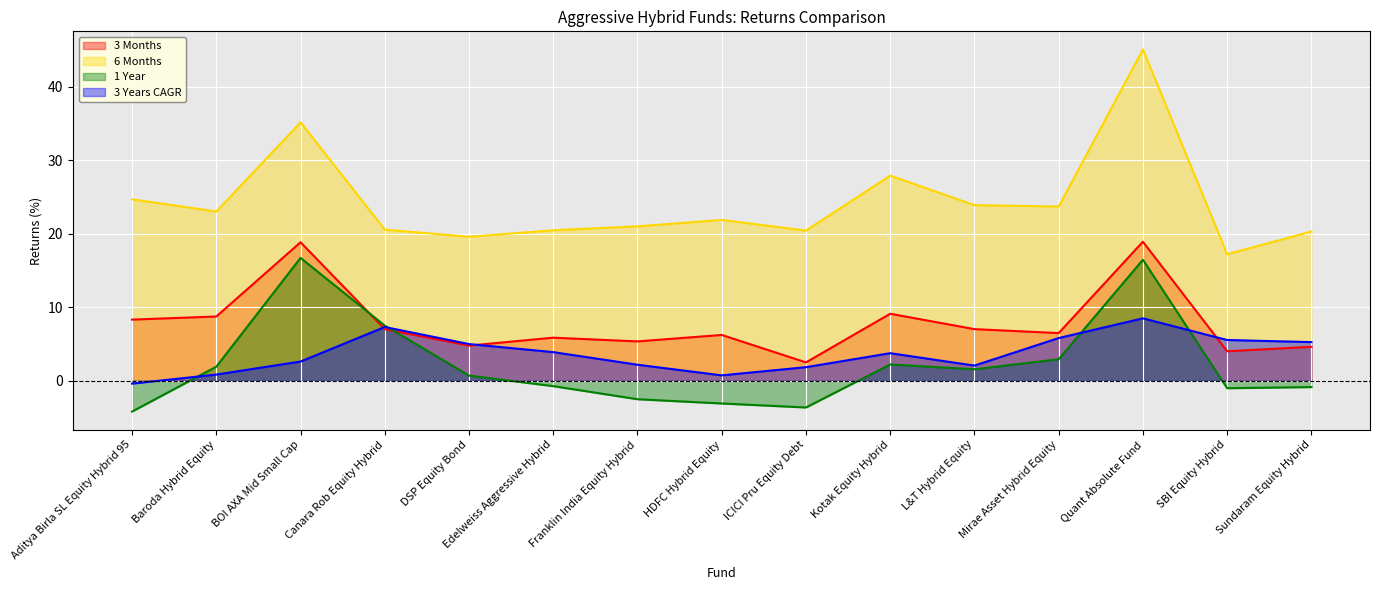

What is the total value across all series at BOI AXA Mid Small Cap?

73.3